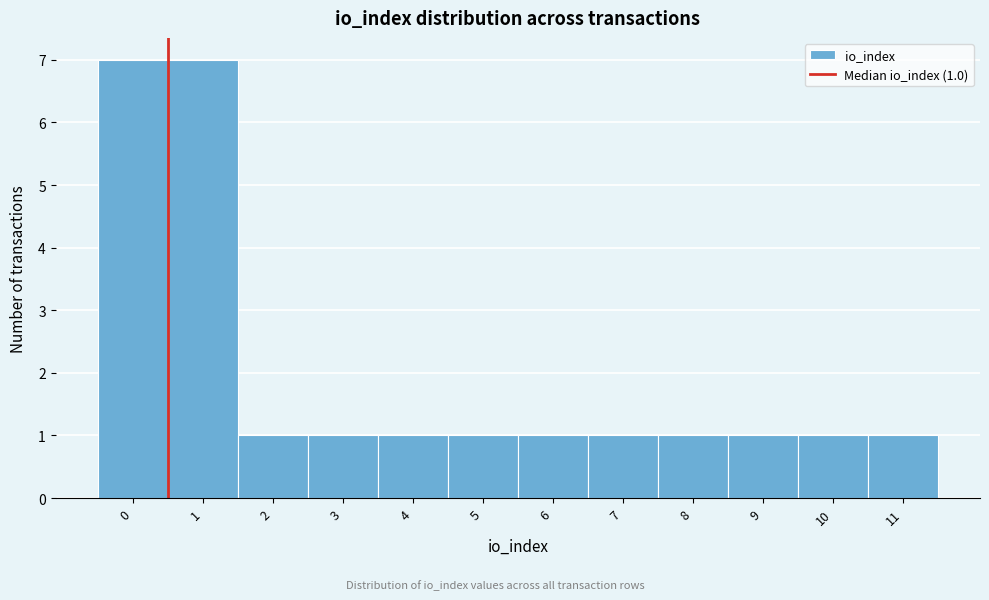

Reading left to right, what are all the values shown in this chart?

0=7	1=7	2=1	3=1	4=1	5=1	6=1	7=1	8=1	9=1	10=1	11=1